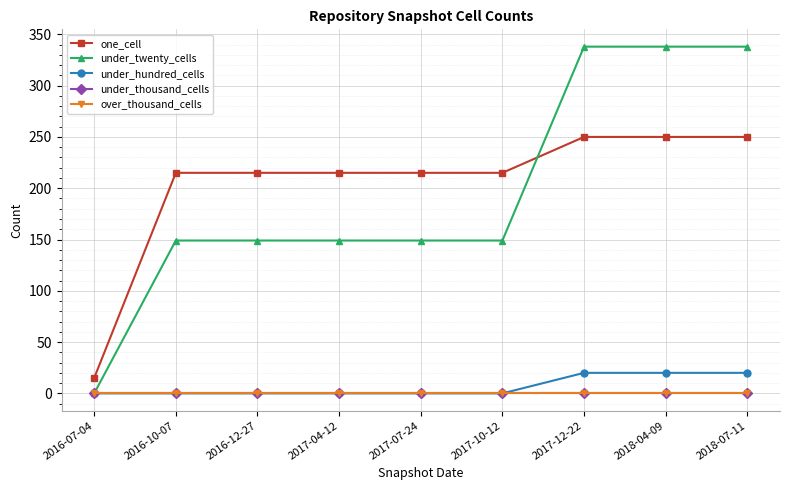

Is it true that under_hundred_cells equals 20 at 2018-07-11?

True